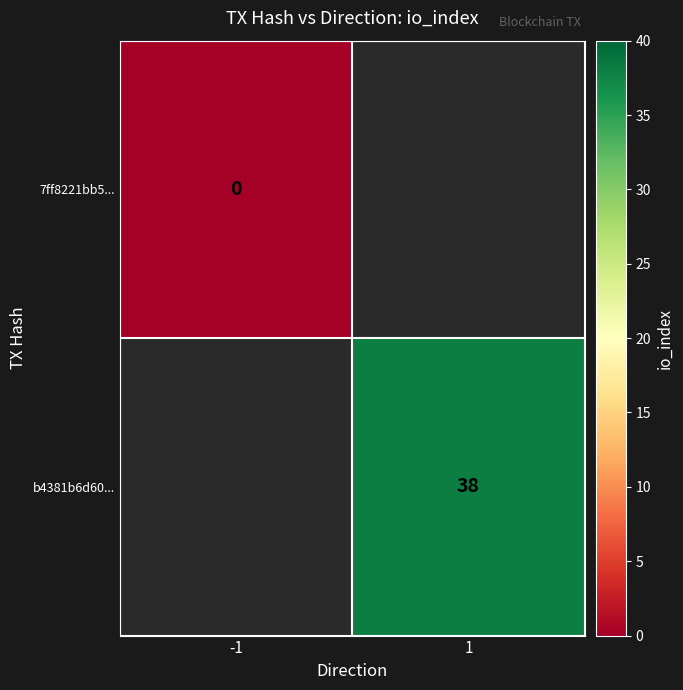

Is it true that b4381b6d60... equals 38 at 1?

True